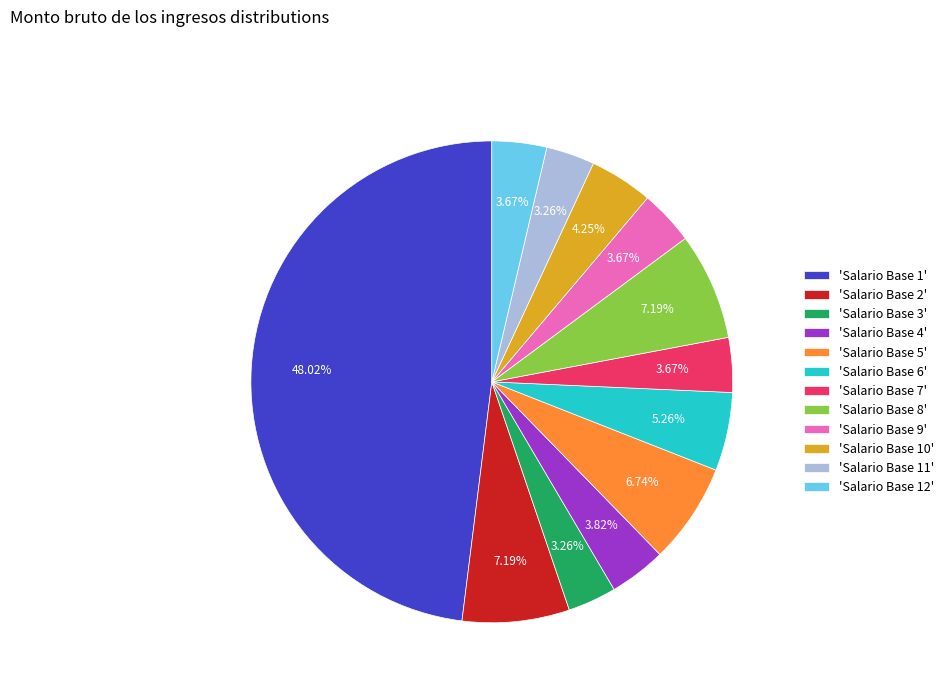

Is there a majority slice in this chart?

No